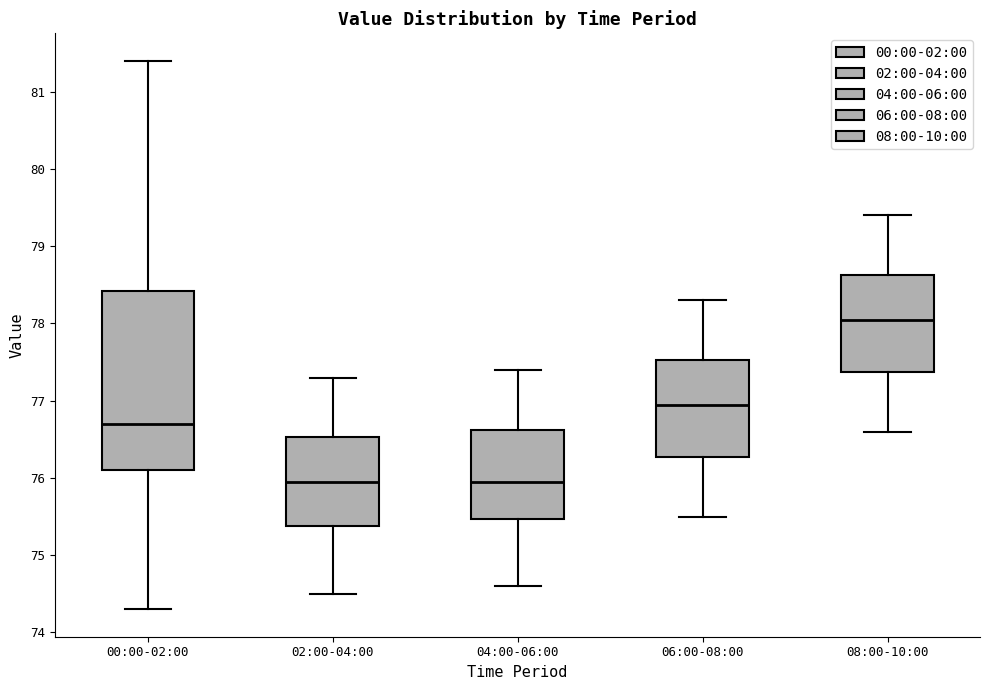

Reading left to right, read every box against the y-axis: the position of its median line, the range the box covers, and the ends of its whiskers. The values are not printed on the chart, so give them approximately, as read against the axis.

00:00-02:00: median 76.7, box 76.1 to 78.4, whiskers 74.3 to 81.4
02:00-04:00: median 76.0, box 75.4 to 76.5, whiskers 74.5 to 77.3
04:00-06:00: median 76.0, box 75.5 to 76.6, whiskers 74.6 to 77.4
06:00-08:00: median 77.0, box 76.3 to 77.5, whiskers 75.5 to 78.3
08:00-10:00: median 78.1, box 77.4 to 78.6, whiskers 76.6 to 79.4